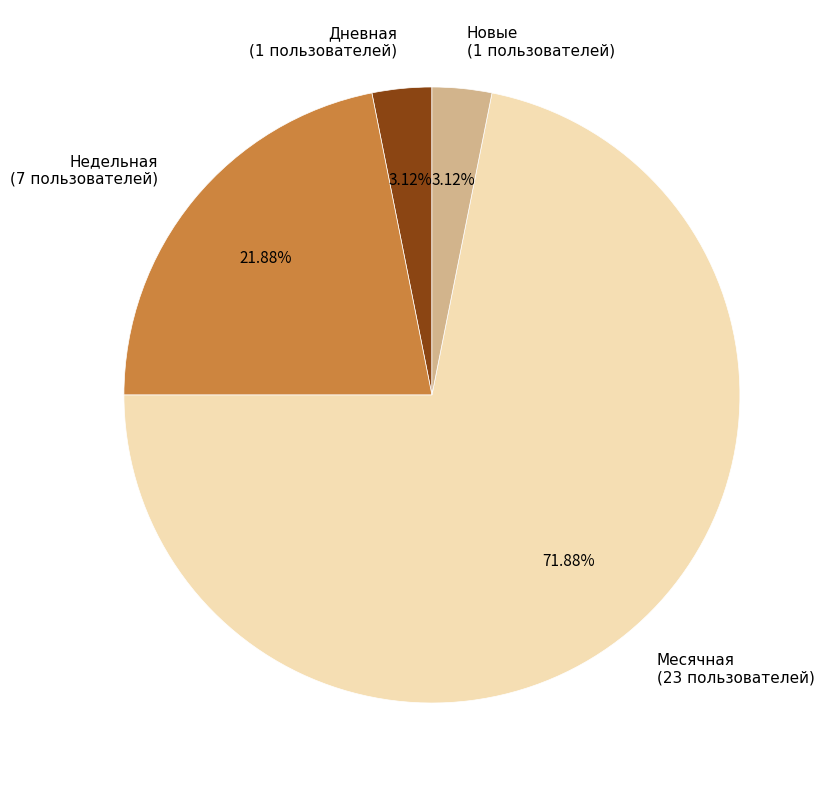

To the nearest percent, what is the difference between the largest and smallest slice percentages?

69%